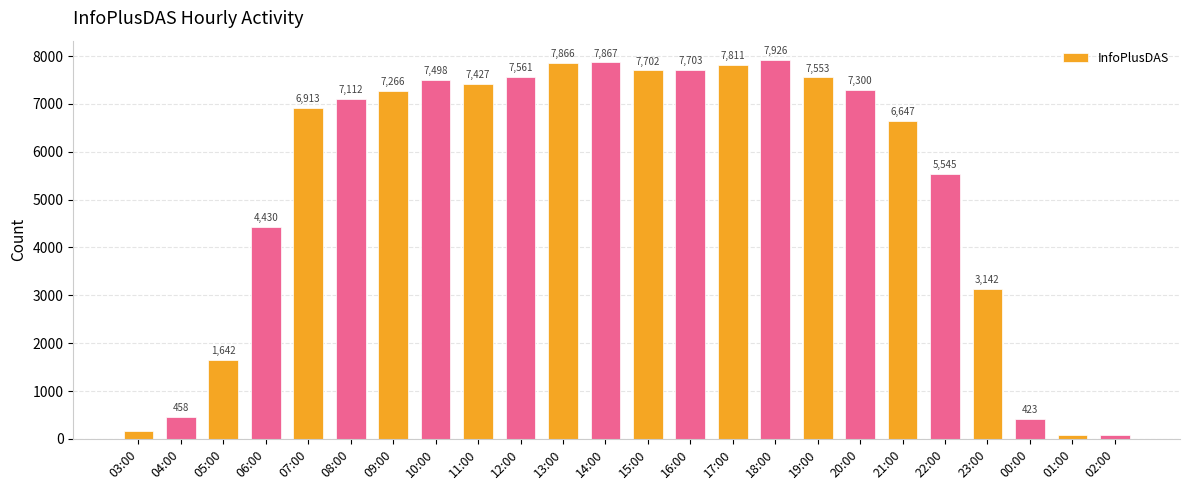

The chart shows a value of 7867 at 14:00. True or false?

True